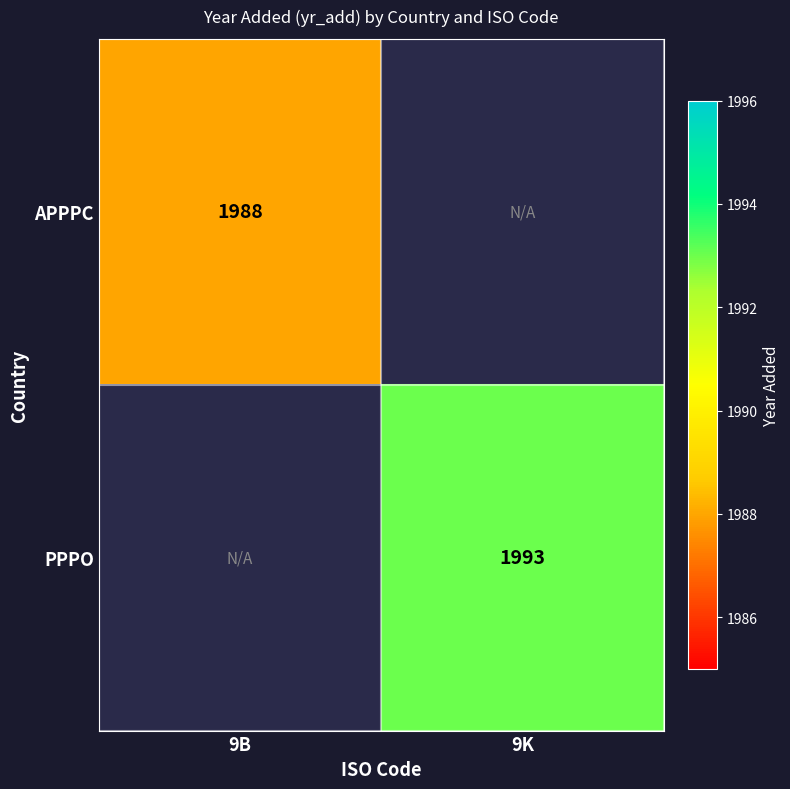

Between 9B and 9K, which is larger?

9K